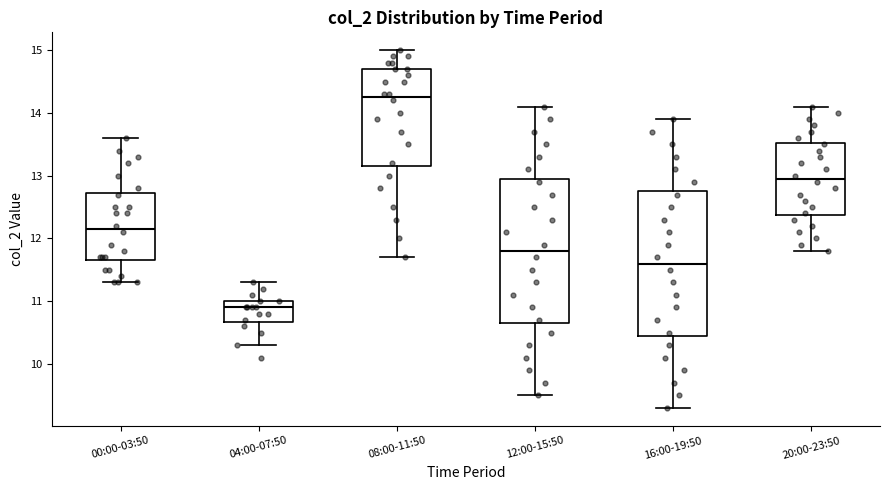

Which box has the highest median line?

08:00-11:50